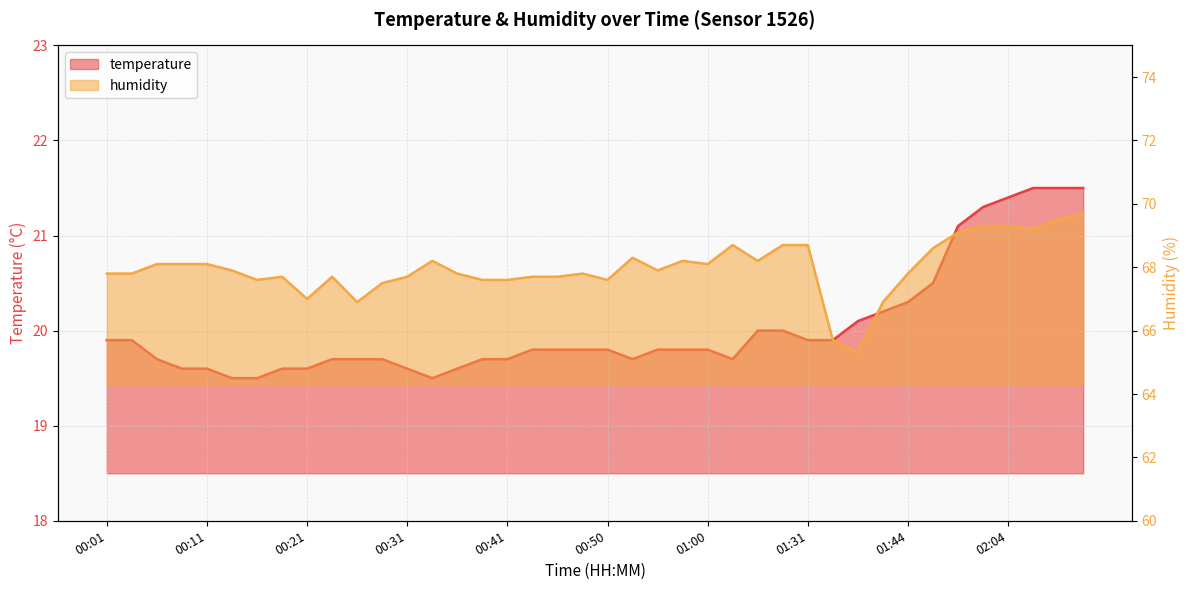

Does the chart display data point markers on the line(s)?

No